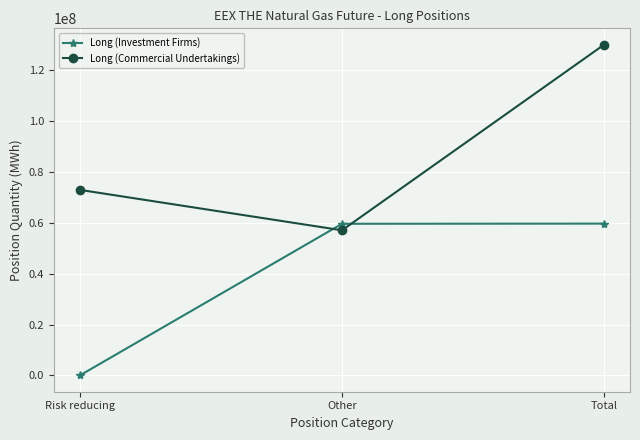

The Long (Investment Firms) series shows 59662583 at Total. True or false?

True